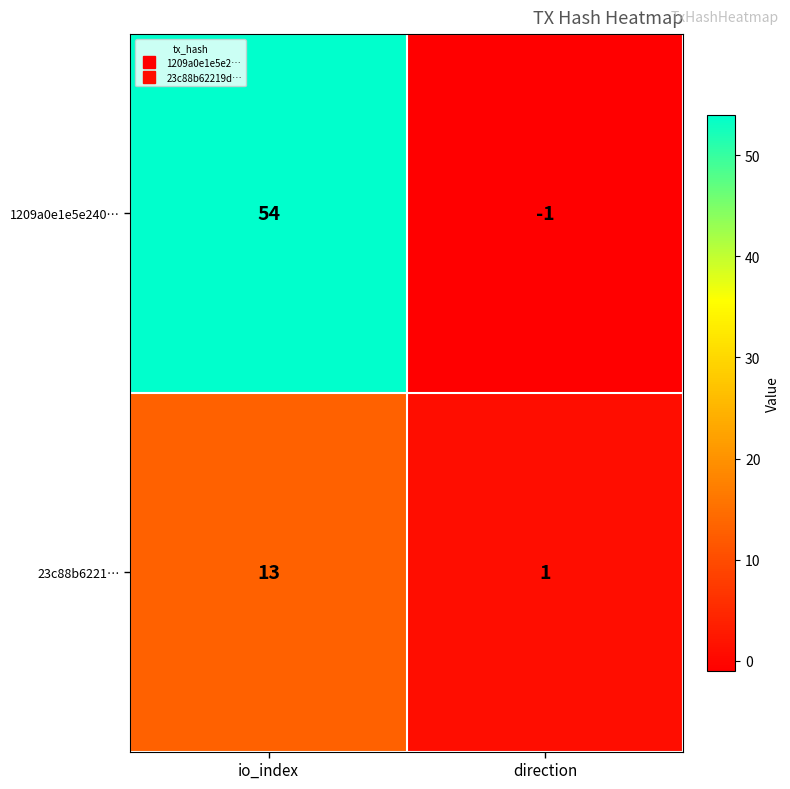

Where is 1209a0e1e5e240… nearest to the value 26?

direction